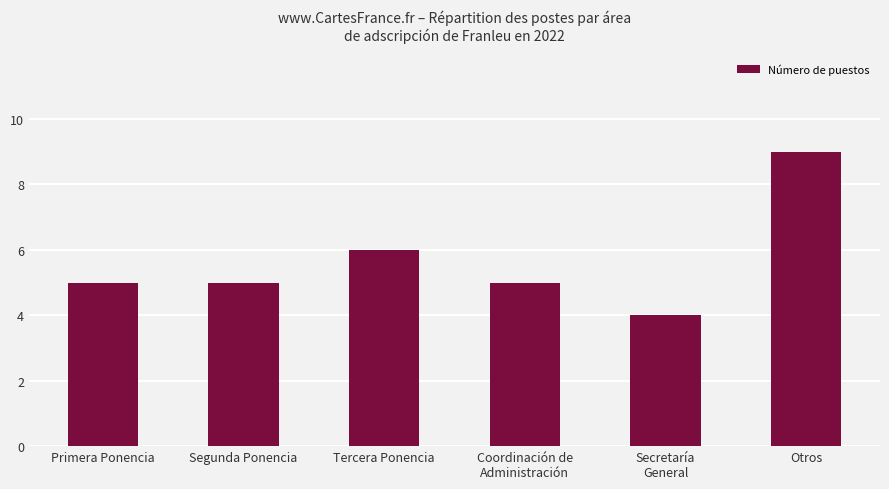

What is the approximate value at Otros?

9